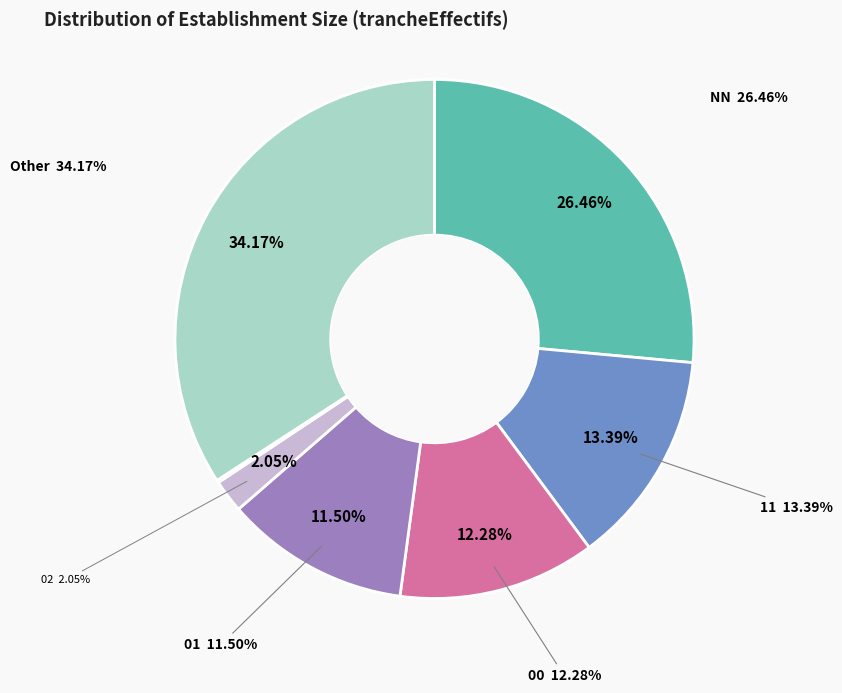

What percentage is the 00 slice, to the nearest percent?

12%